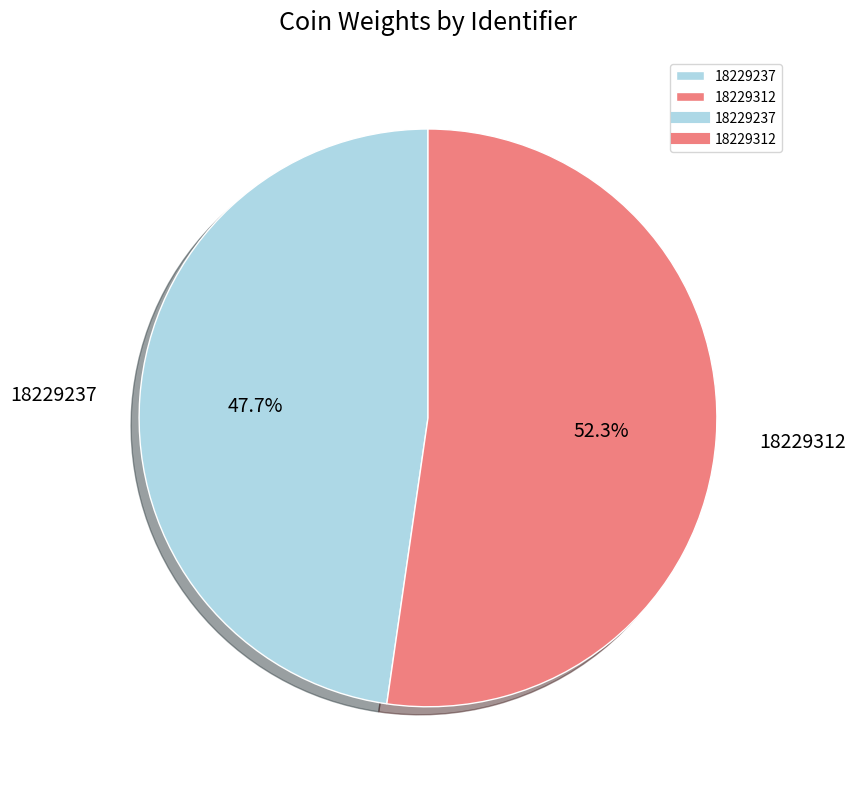

Rank the categories by value from lowest to highest.

18229237, 18229312